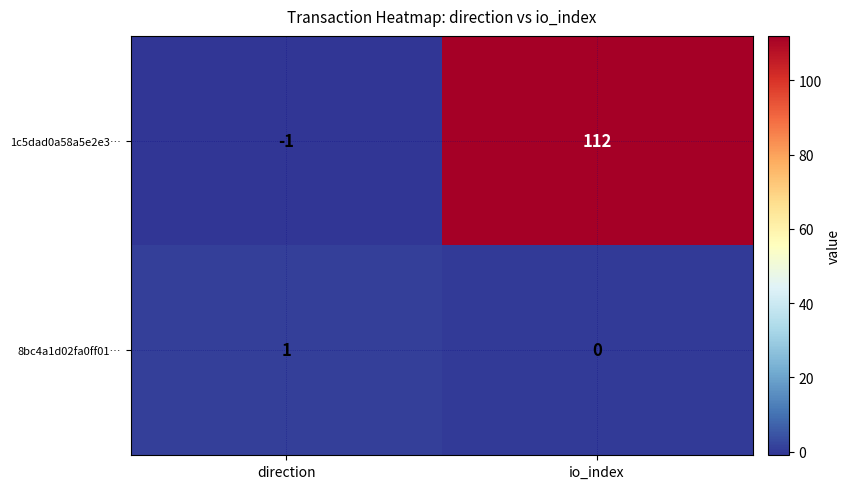

At which category is the sum across all series the highest?

io_index